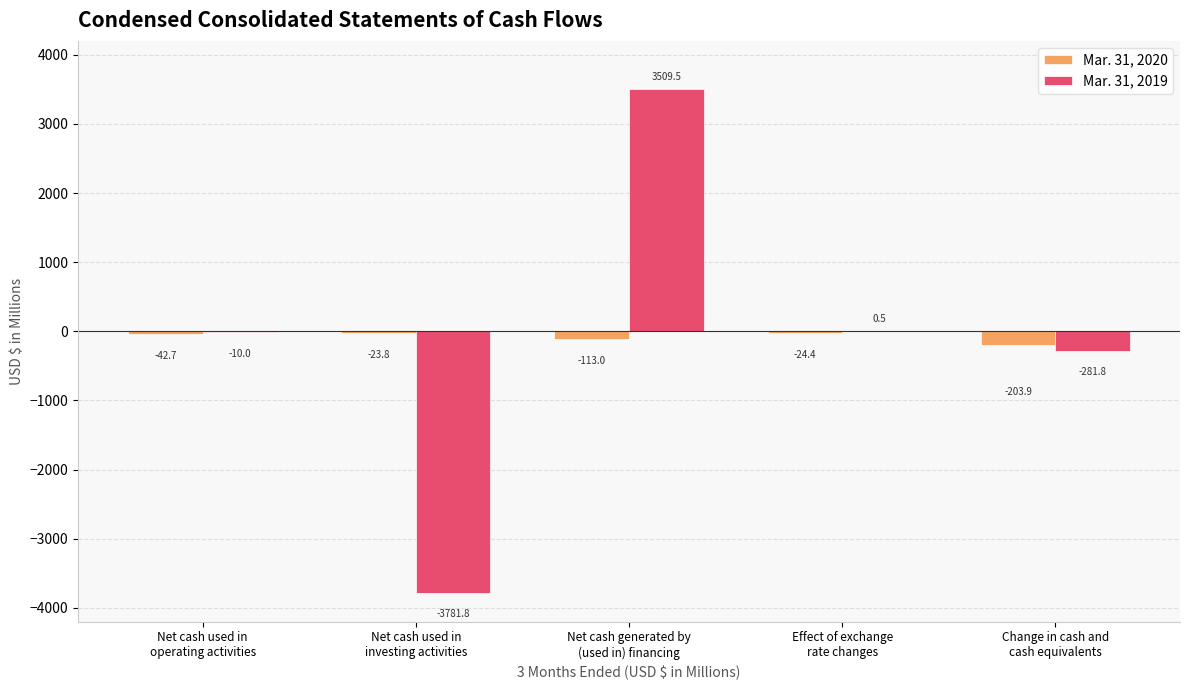

How many groups of bars are there?

5